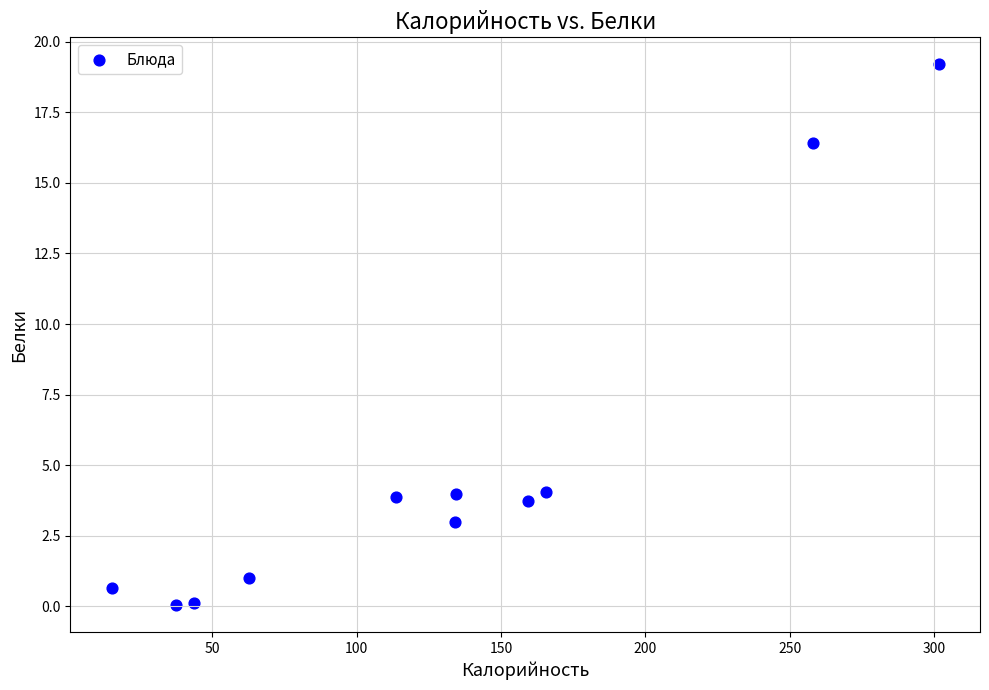

What is the average Y value?

5.1